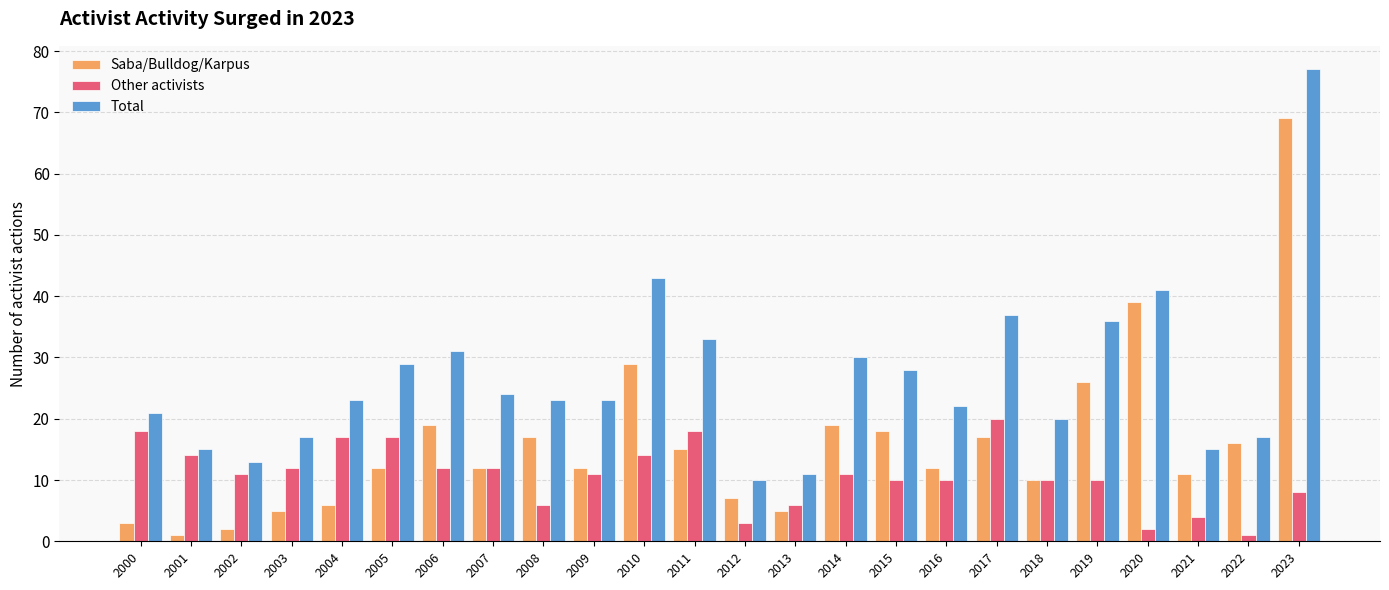

How many bars are there in total?

72